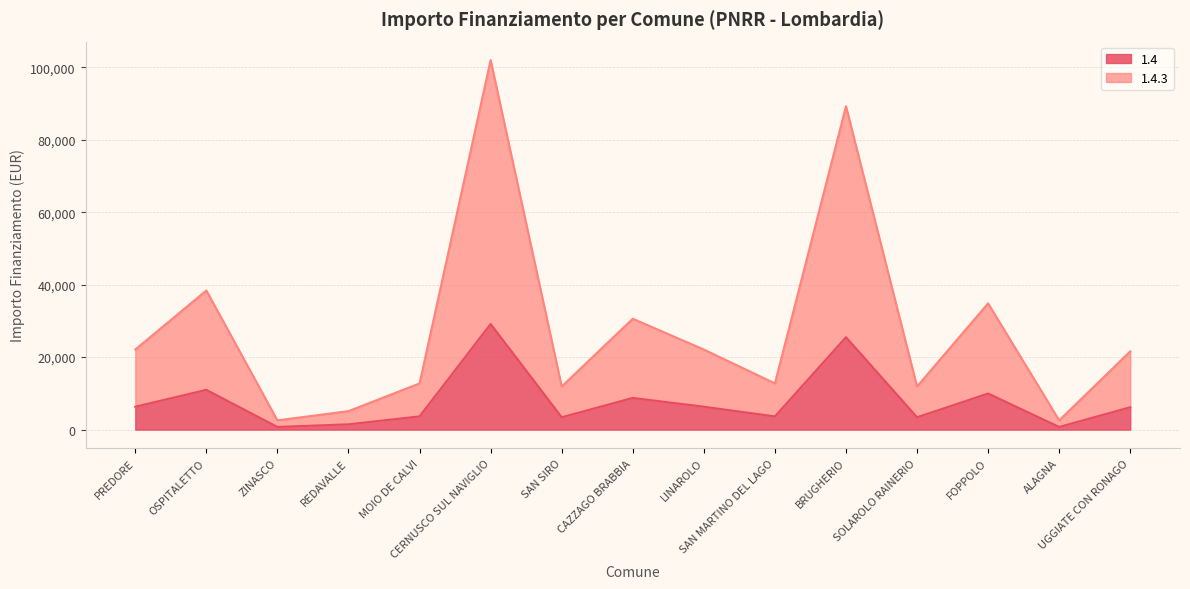

Is the value of 1.4 at MOIO DE CALVI greater than the value of 1.4.3 at CERNUSCO SUL NAVIGLIO?

No